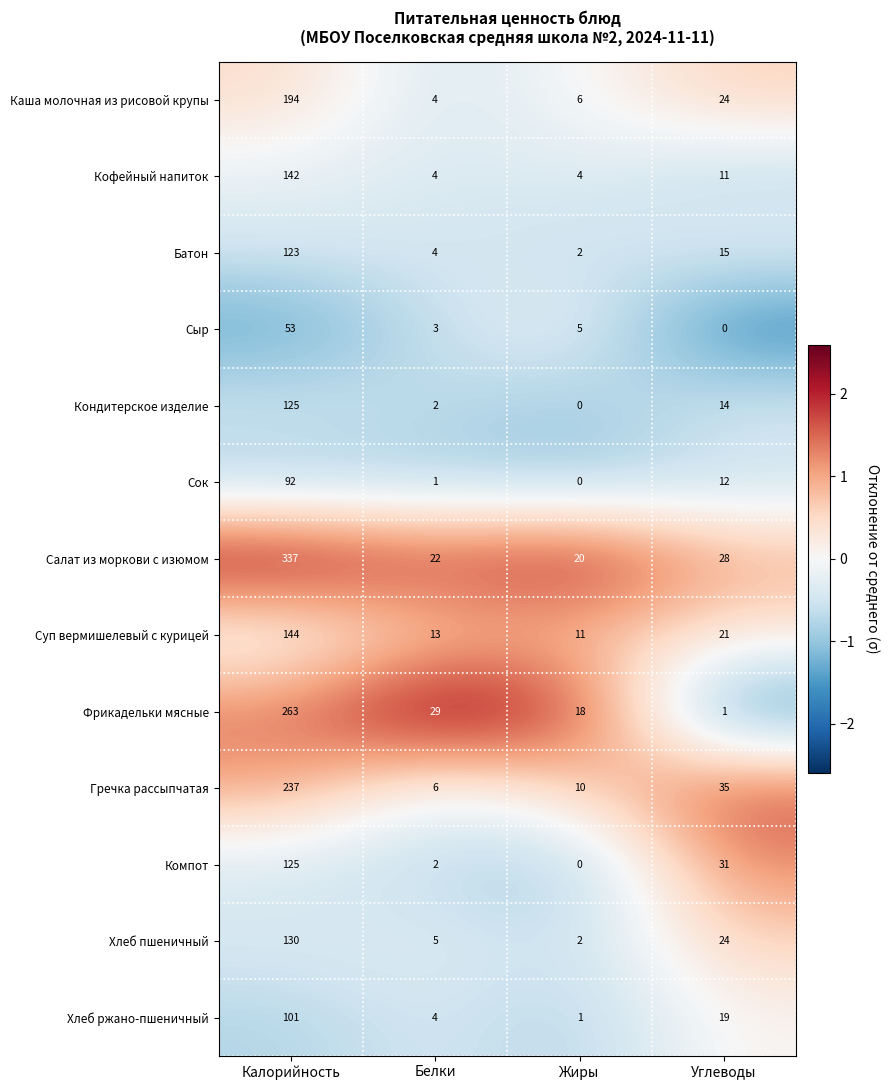

Which series has the largest range (max minus min)?

Салат из моркови с изюмом